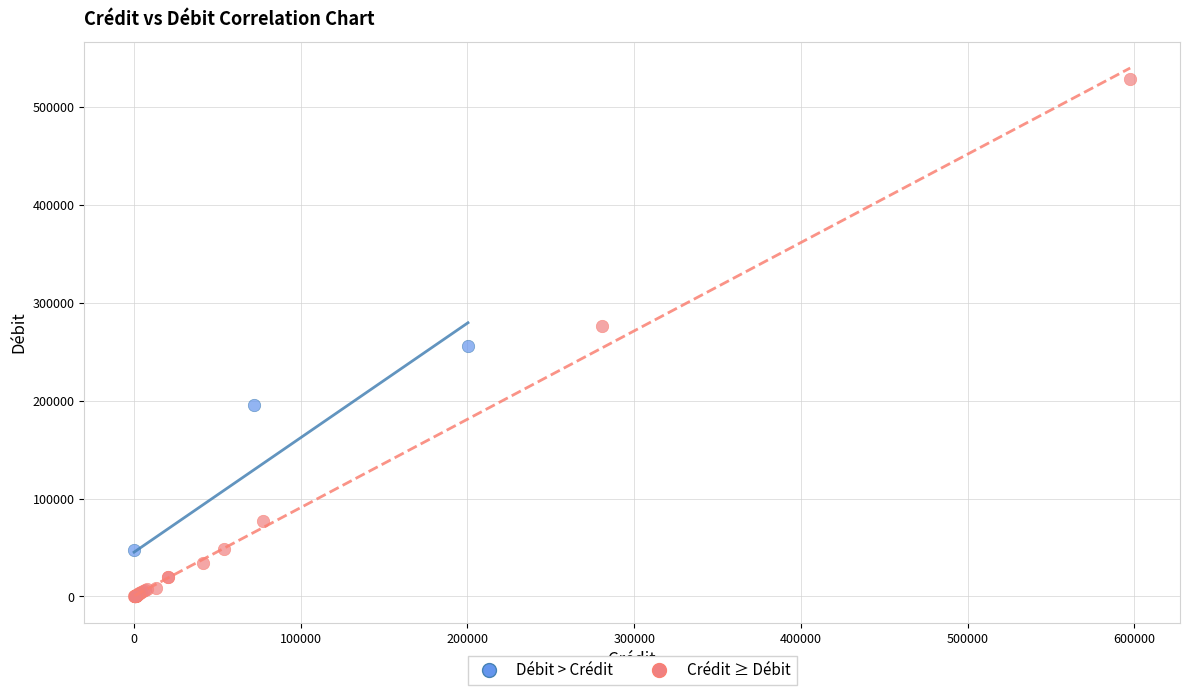

Which series has the widest spread of Y values?

Crédit ≥ Débit